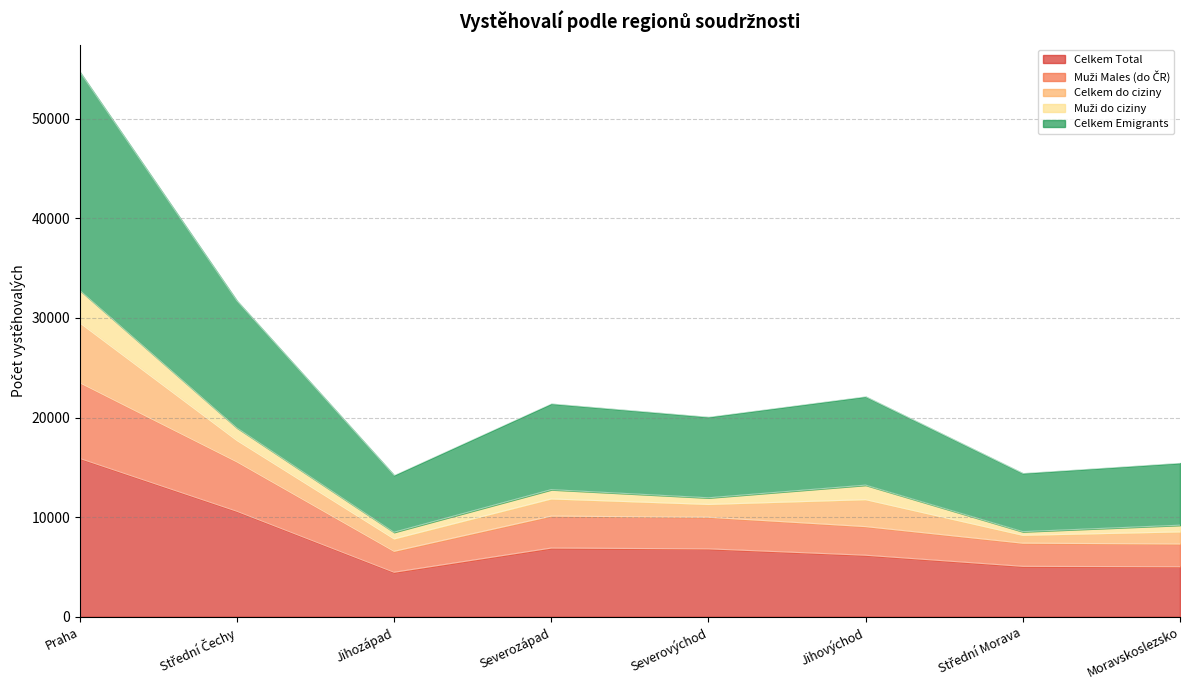

What value does the Muži Males (do ČR) series have at Severovýchod, to the nearest 10?

9990